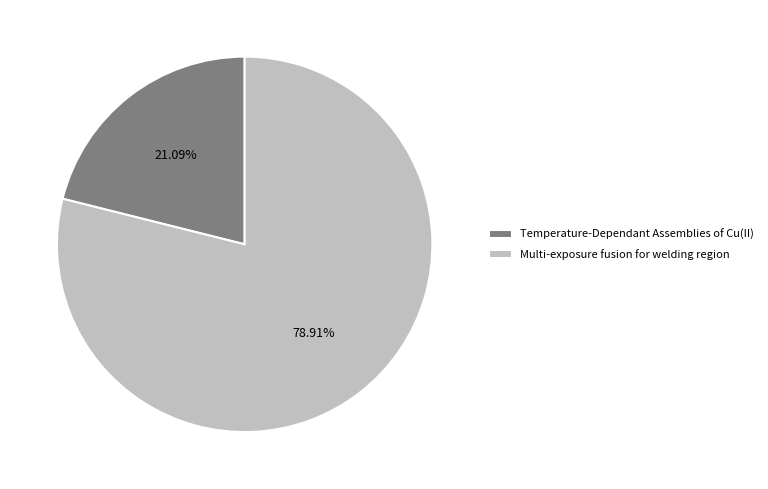

What percentage is the Temperature-Dependant Assemblies of Cu(II) slice, to the nearest percent?

21%